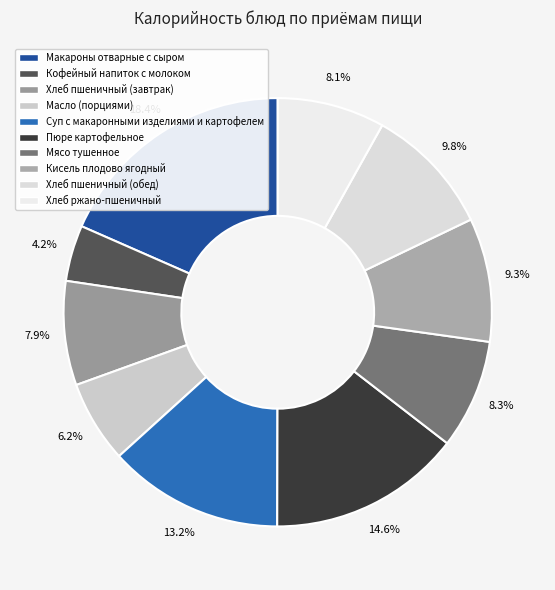

What percentage is the Хлеб ржано-пшеничный slice, to the nearest percent?

8%